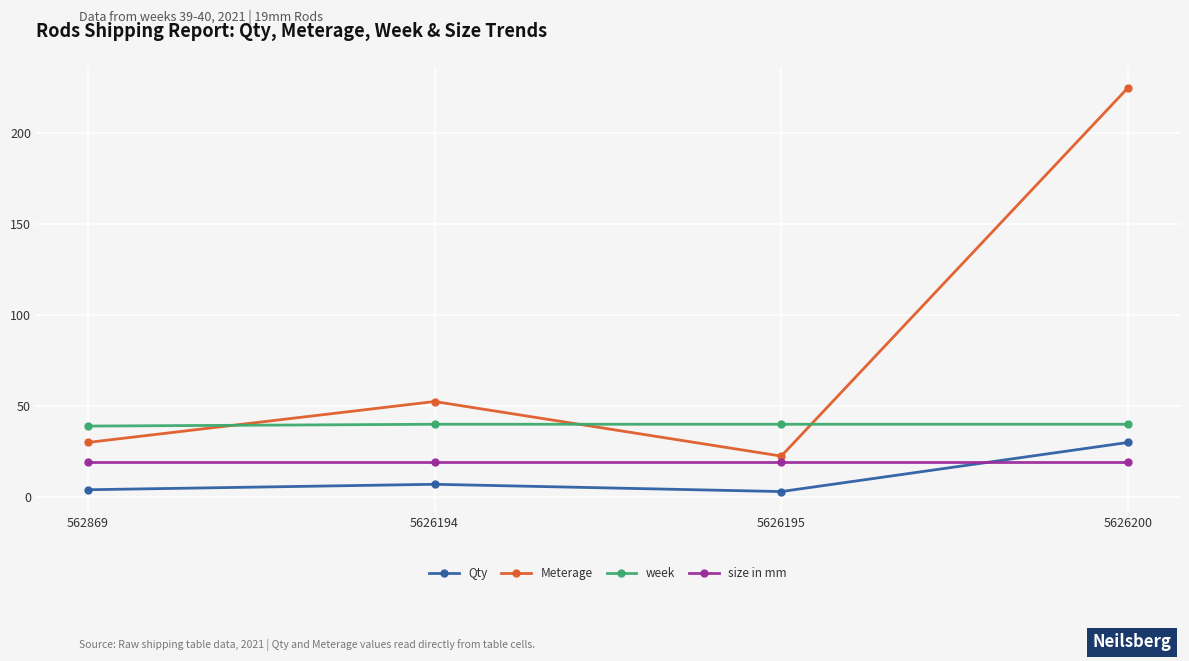

Reading left to right, transcribe all the data shown in this chart.

Qty: 562869=4.0	5626194=7.0	5626195=3.0	5626200=30.0
Meterage: 562869=30.0	5626194=52.5	5626195=22.5	5626200=225.0
week: 562869=39.0	5626194=40.0	5626195=40.0	5626200=40.0
size in mm: 562869=19.0	5626194=19.0	5626195=19.0	5626200=19.0